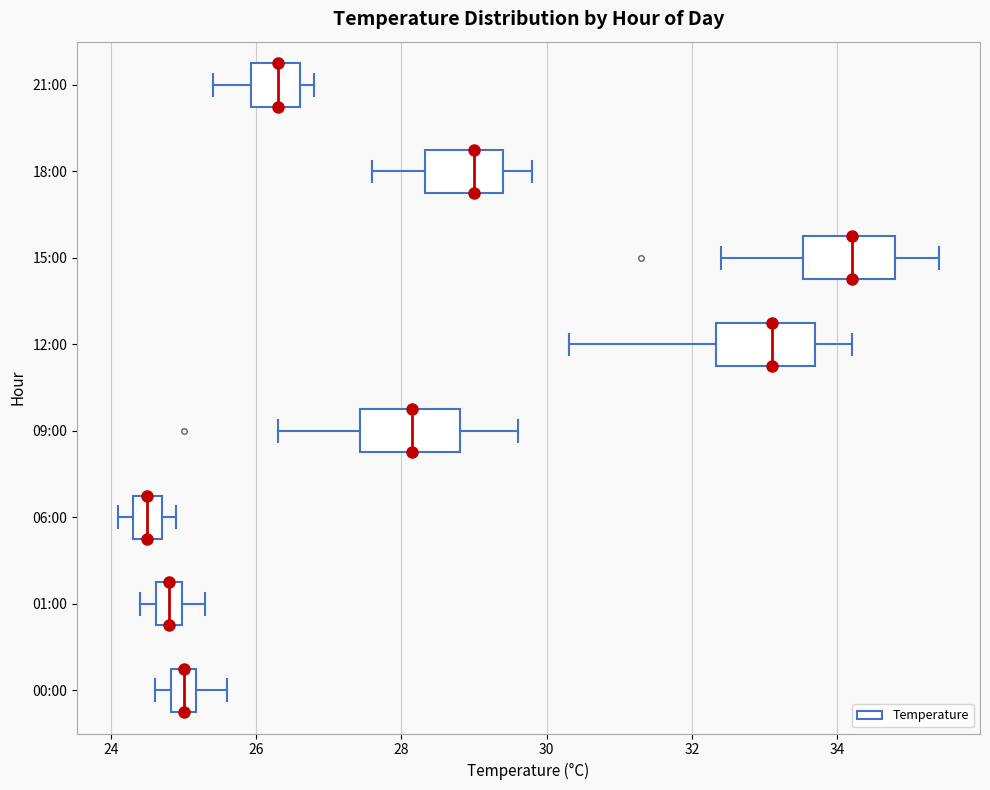

Where does the right whisker of the box for 09:00 end on the x-axis? The values are not printed on the chart, so give them approximately, as read against the axis.

29.6